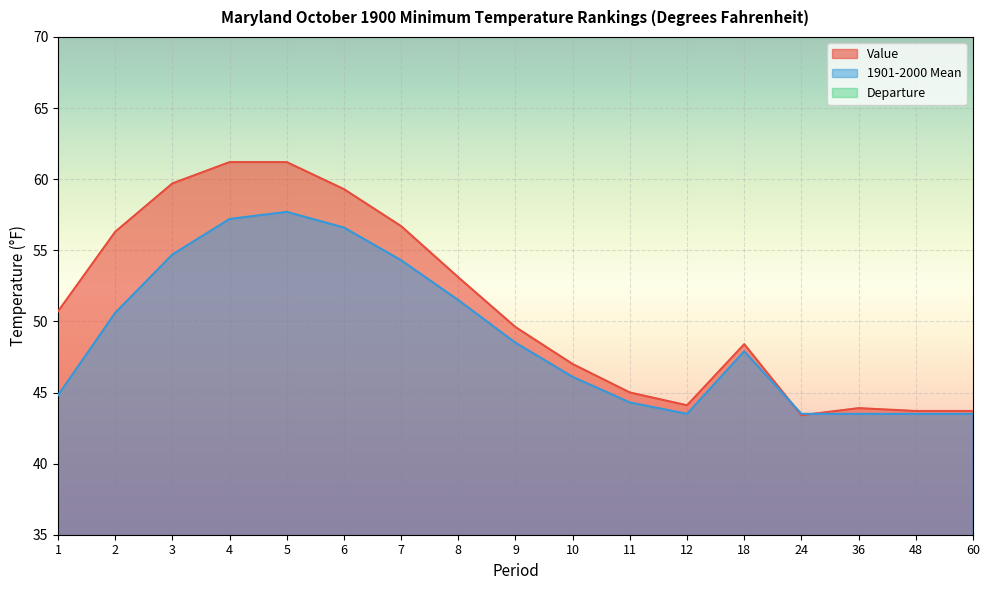

Is it true that Departure equals 0.9 at 10?

True